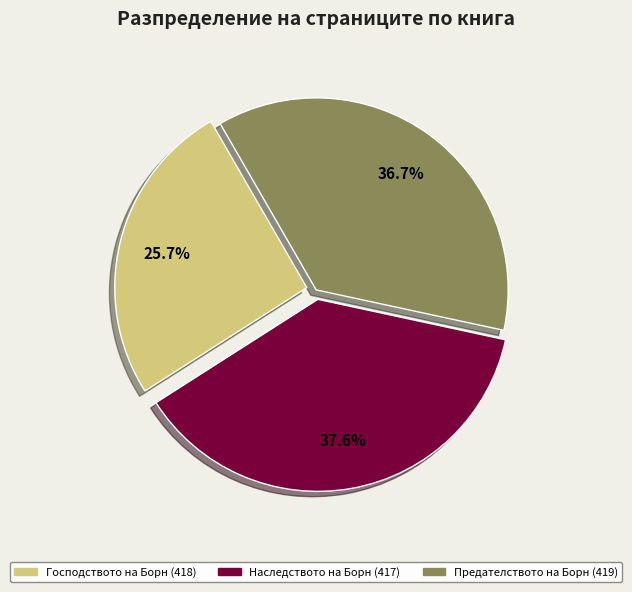

To the nearest percent, what percentage of the pie is Наследството на Борн (417)?

38%